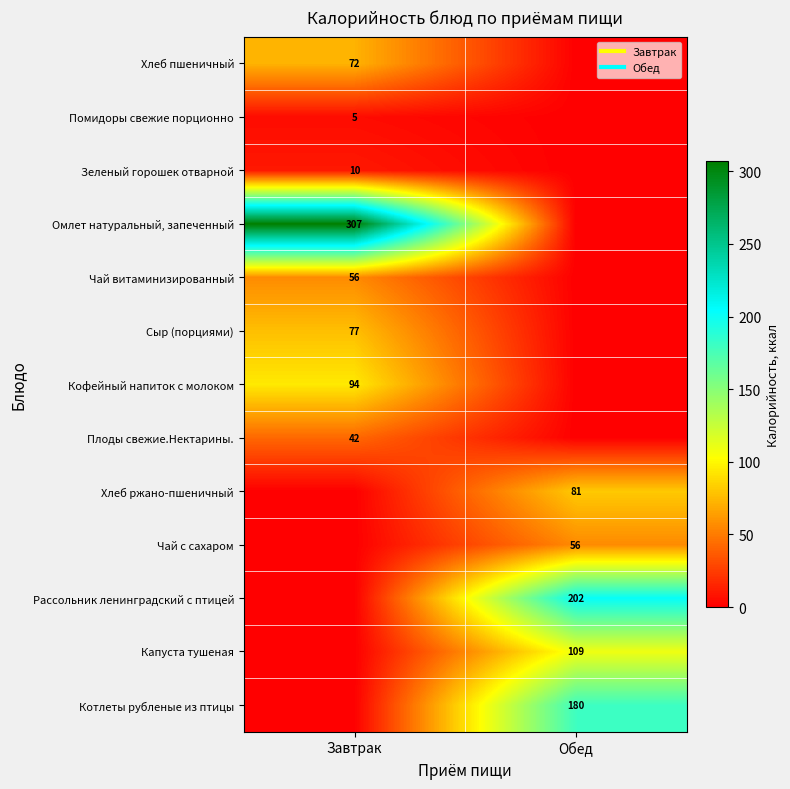

The Зеленый горошек отварной series shows 3 at Завтрак. True or false?

False